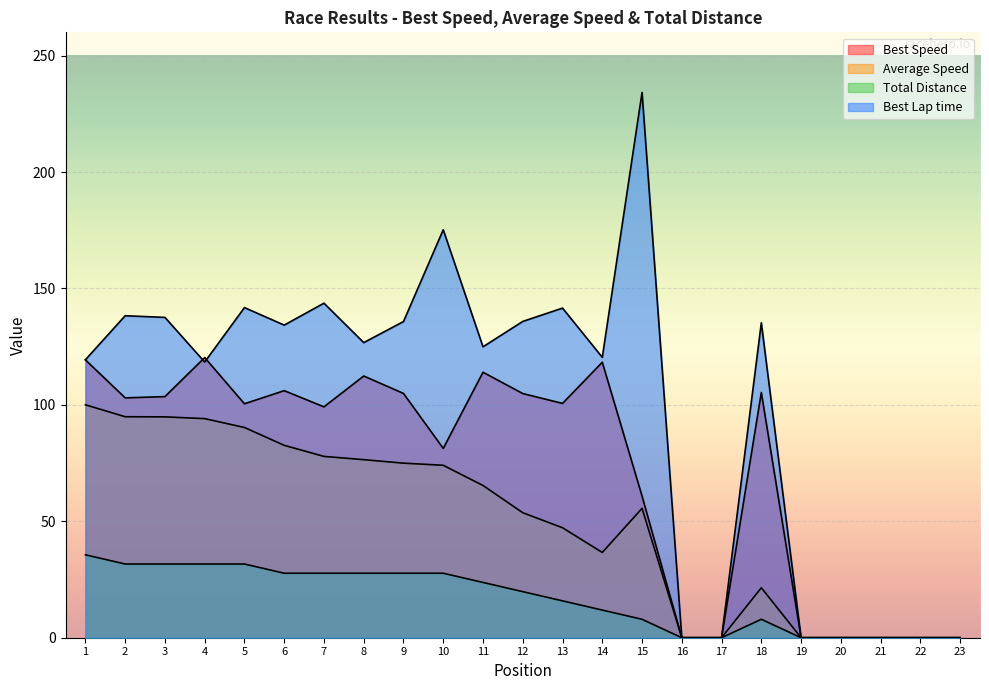

Which series has the largest range (max minus min)?

Best Lap time